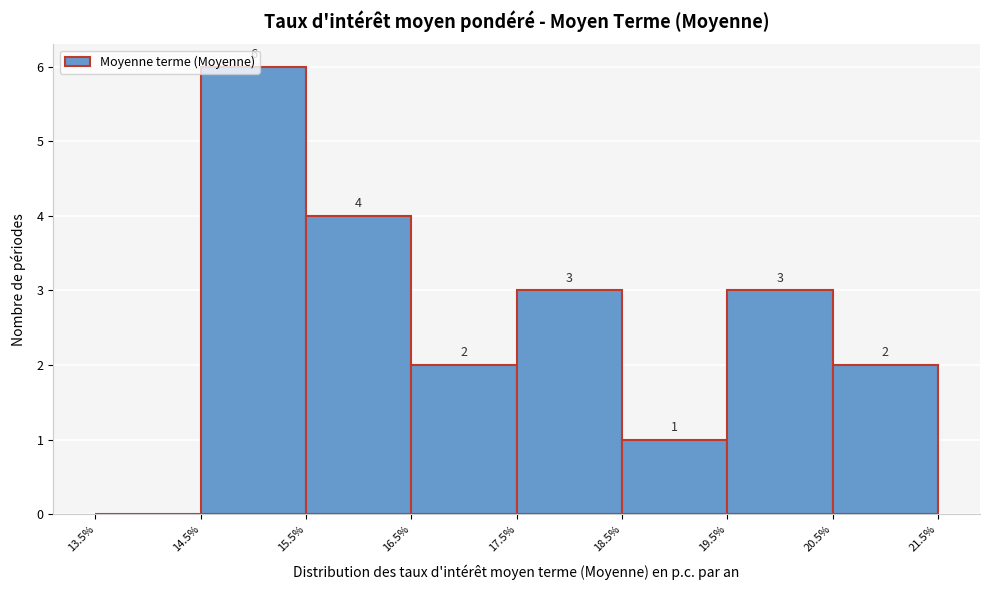

Over which range of the x-axis is the bar tallest?

14.5% to 15.5%